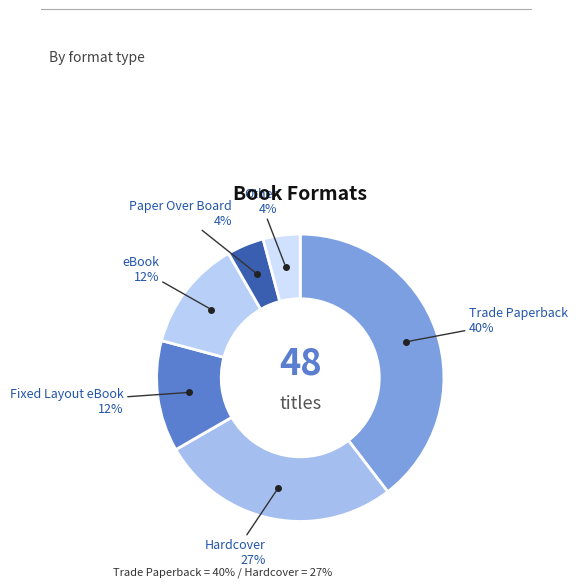

How many segments does this pie chart have?

6